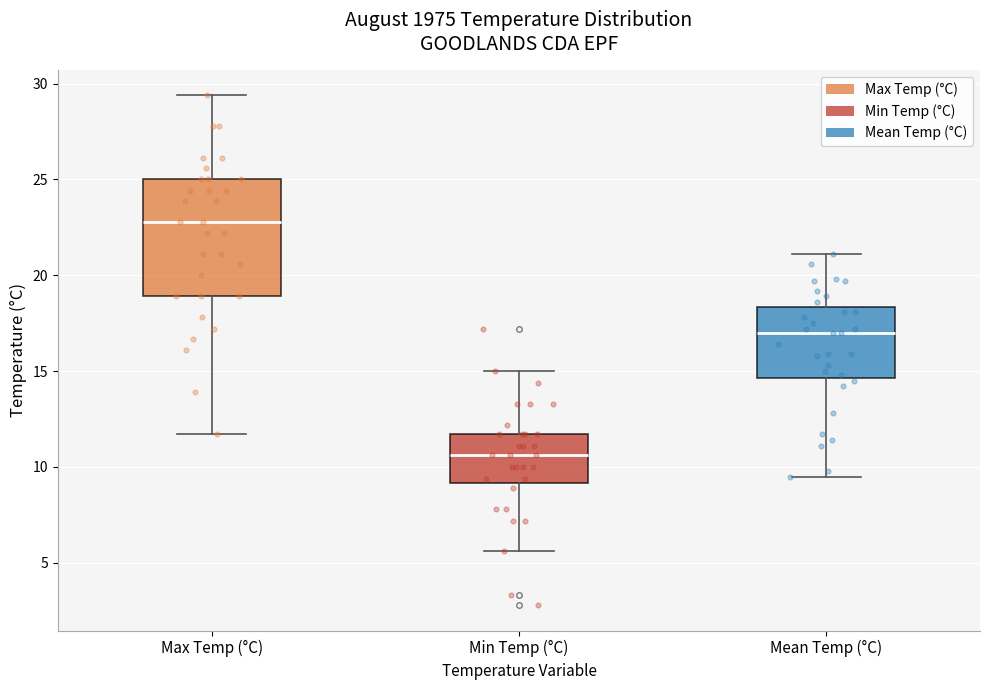

Comparing the boxes themselves (not the whiskers), which one is the tallest?

Max Temp (°C)